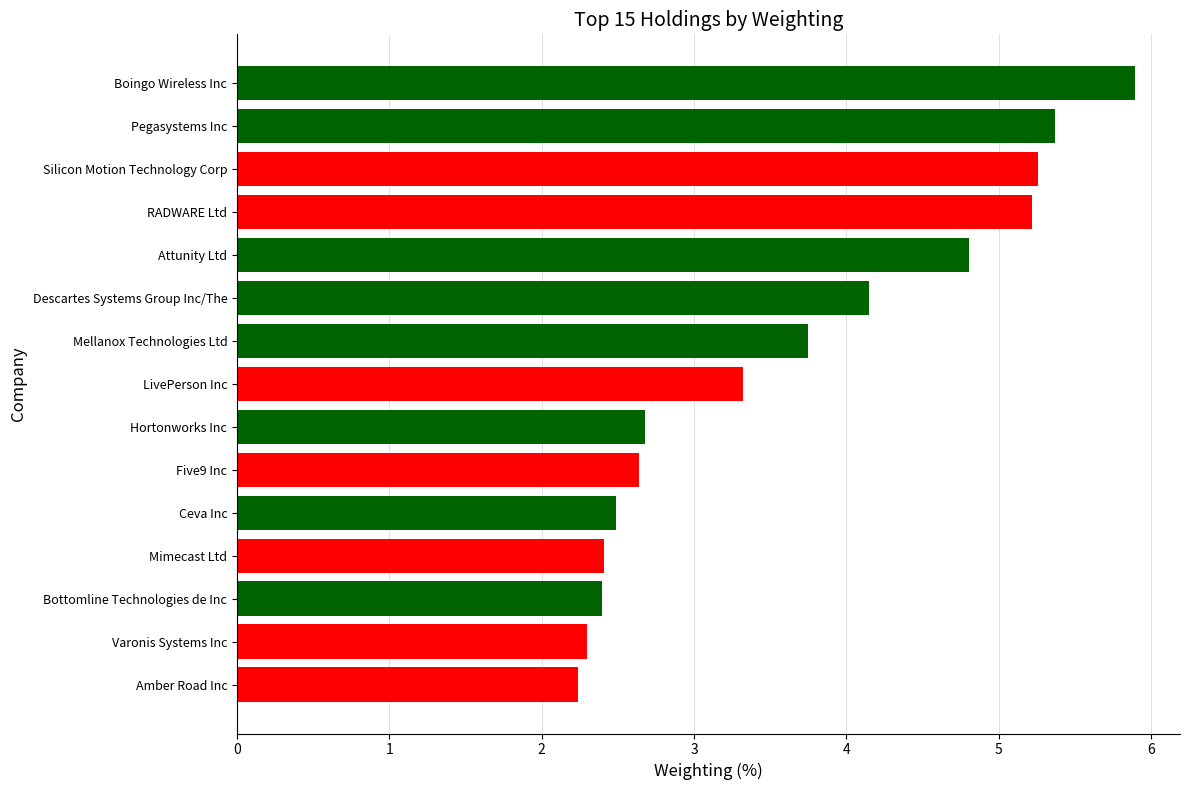

Reading bottom to top, what are all the values shown in this chart?

Amber Road Inc=2.2	Varonis Systems Inc=2.3	Bottomline Technologies de Inc=2.4	Mimecast Ltd=2.4	Ceva Inc=2.5	Five9 Inc=2.6	Hortonworks Inc=2.7	LivePerson Inc=3.3	Mellanox Technologies Ltd=3.7	Descartes Systems Group Inc/The=4.1	Attunity Ltd=4.8	RADWARE Ltd=5.2	Silicon Motion Technology Corp=5.3	Pegasystems Inc=5.4	Boingo Wireless Inc=5.9